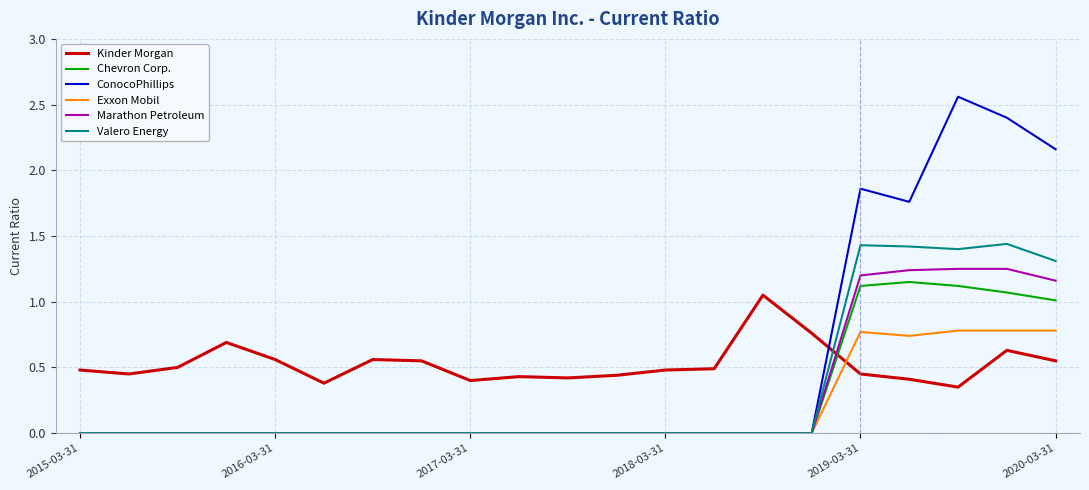

Which series has the largest range (max minus min)?

ConocoPhillips